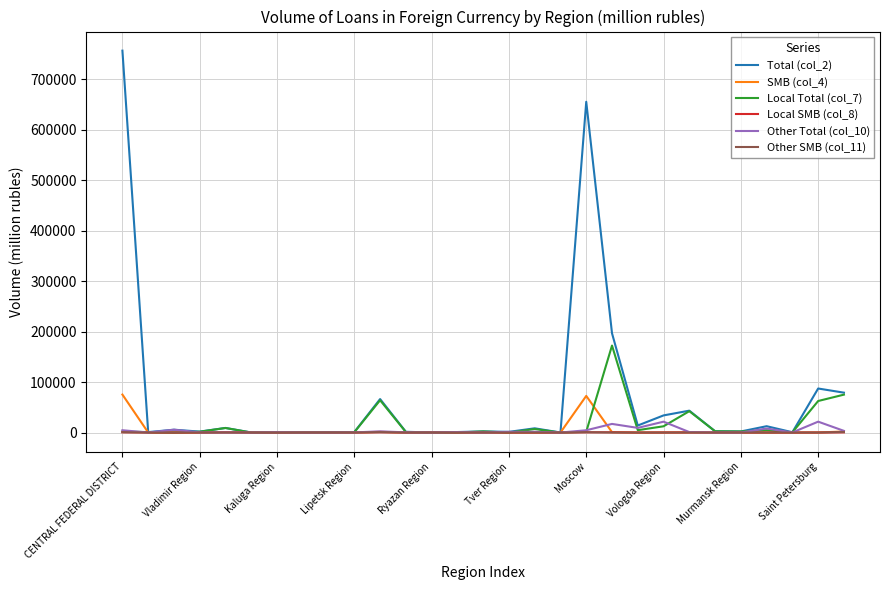

At how many categories does at least one series exceed 701228?

1